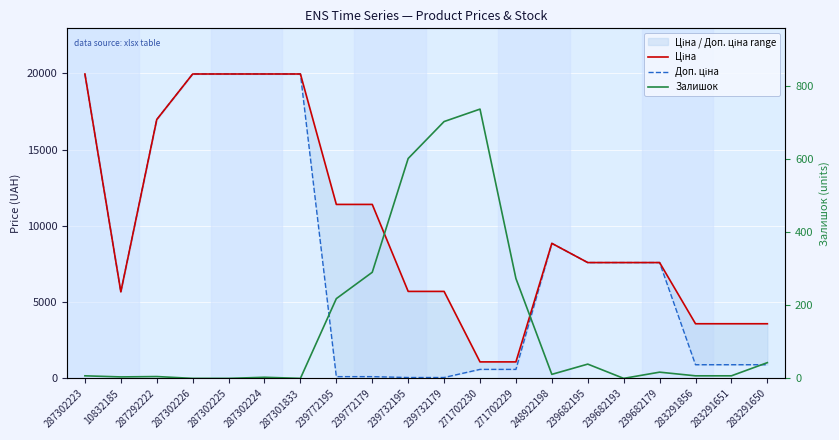

What is the approximate value of Ціна at 239682179?

7596.5